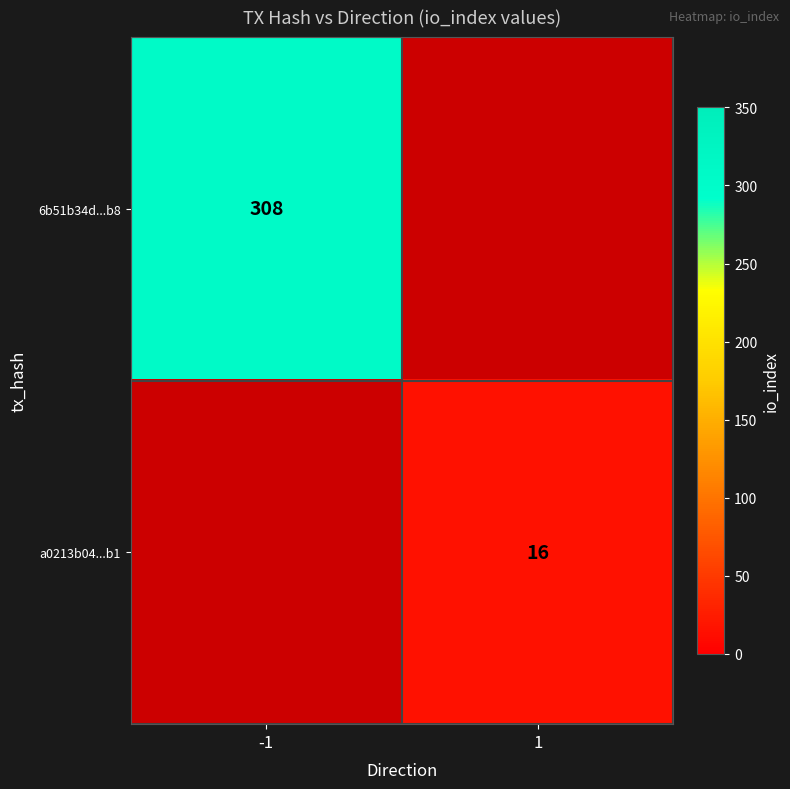

Is it true that 6b51b34d...b8 equals 308 at -1?

True